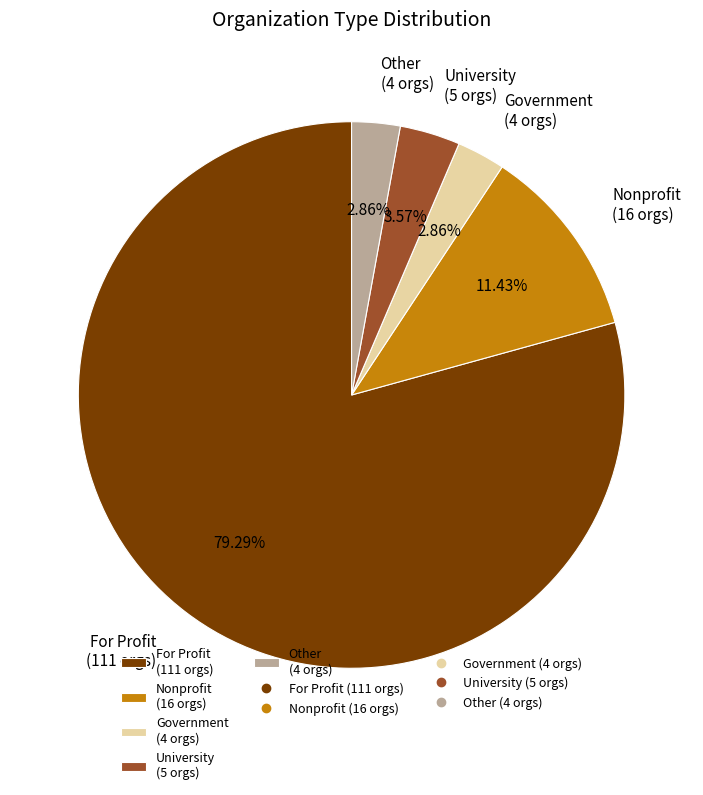

What percentage is the Other slice, to the nearest percent?

3%